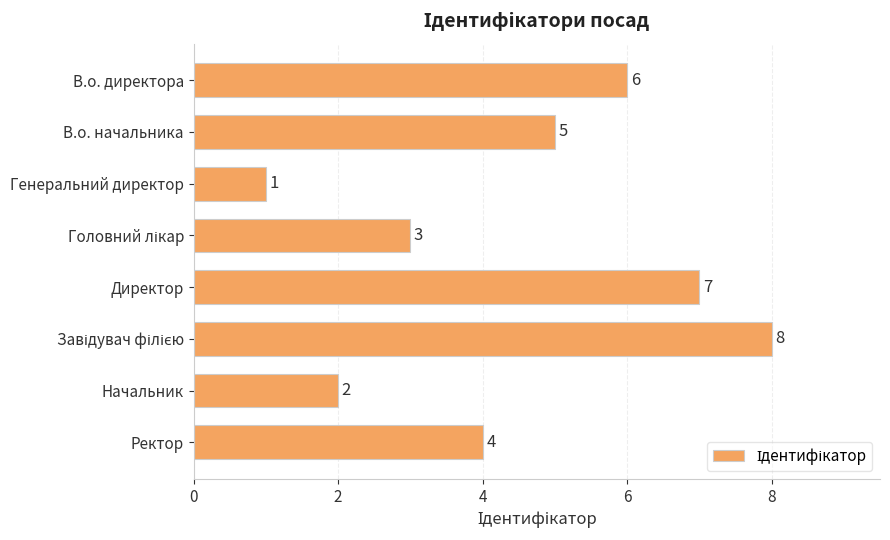

Reading top to bottom, list all the values displayed in this chart.

6	5	1	3	7	8	2	4